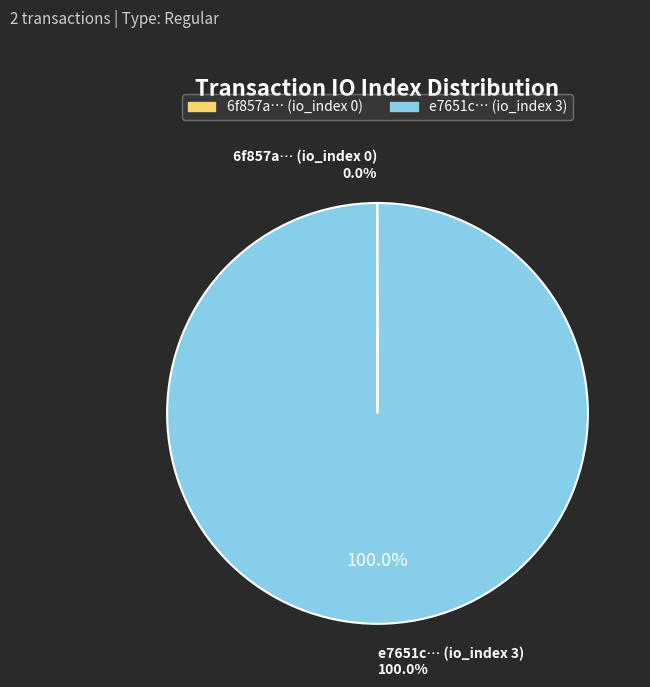

The tx_0 (io_index=0) slice represents 1% of the pie. True or false?

False